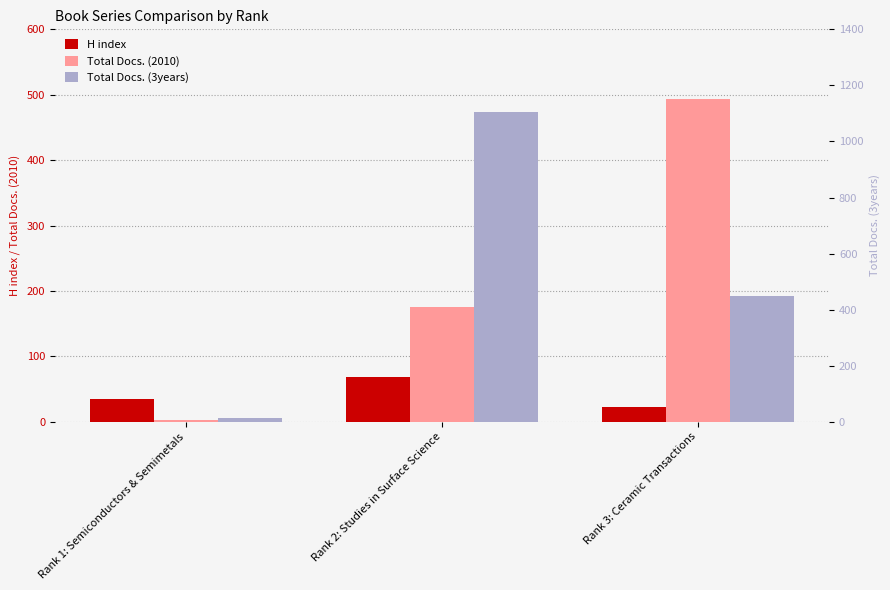

What is the label of the 3rd bar from the right?

Rank 1: Semiconductors & Semimetals